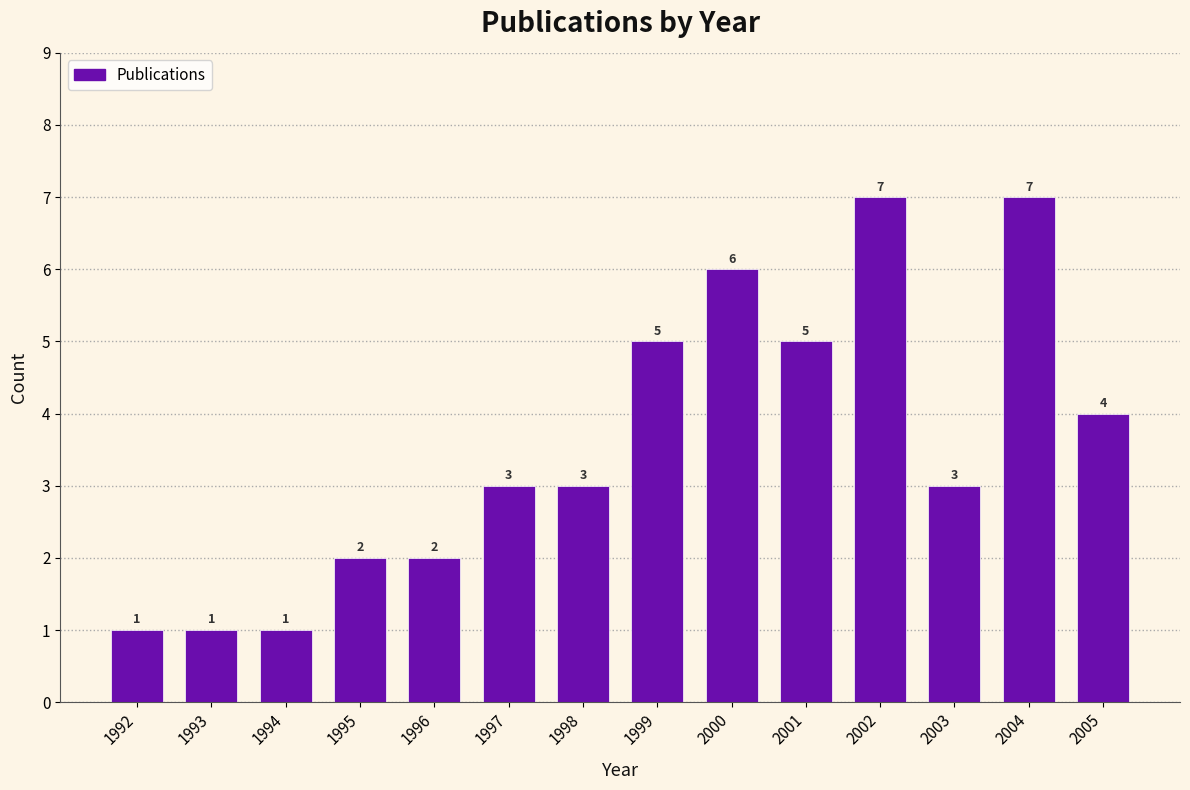

Reading left to right, list all the values displayed in this chart.

1	1	1	2	2	3	3	5	6	5	7	3	7	4